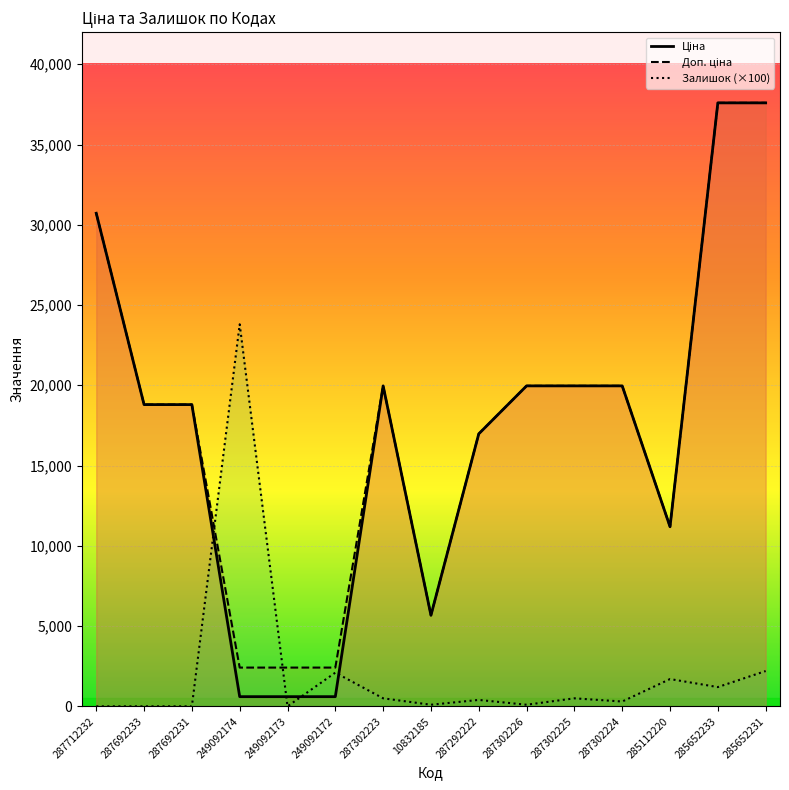

What is the label of the 5th point from the left?

249092173